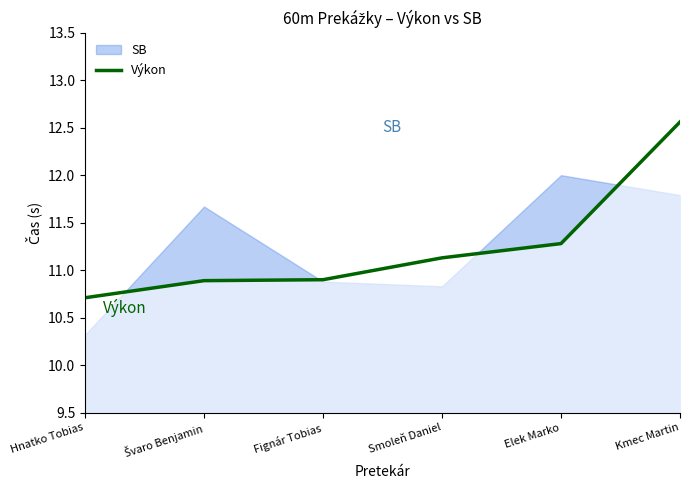

Which category has the highest value across all series?

Kmec Martin